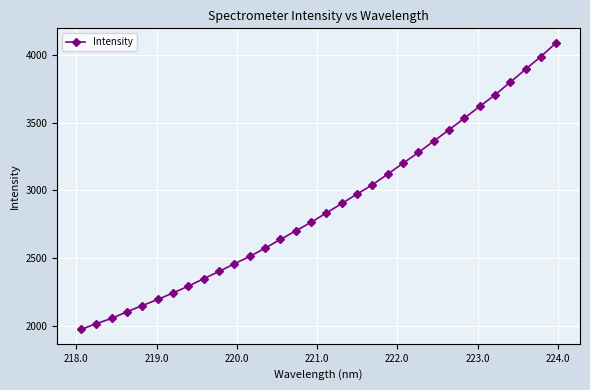

What is the average value?

2882.6